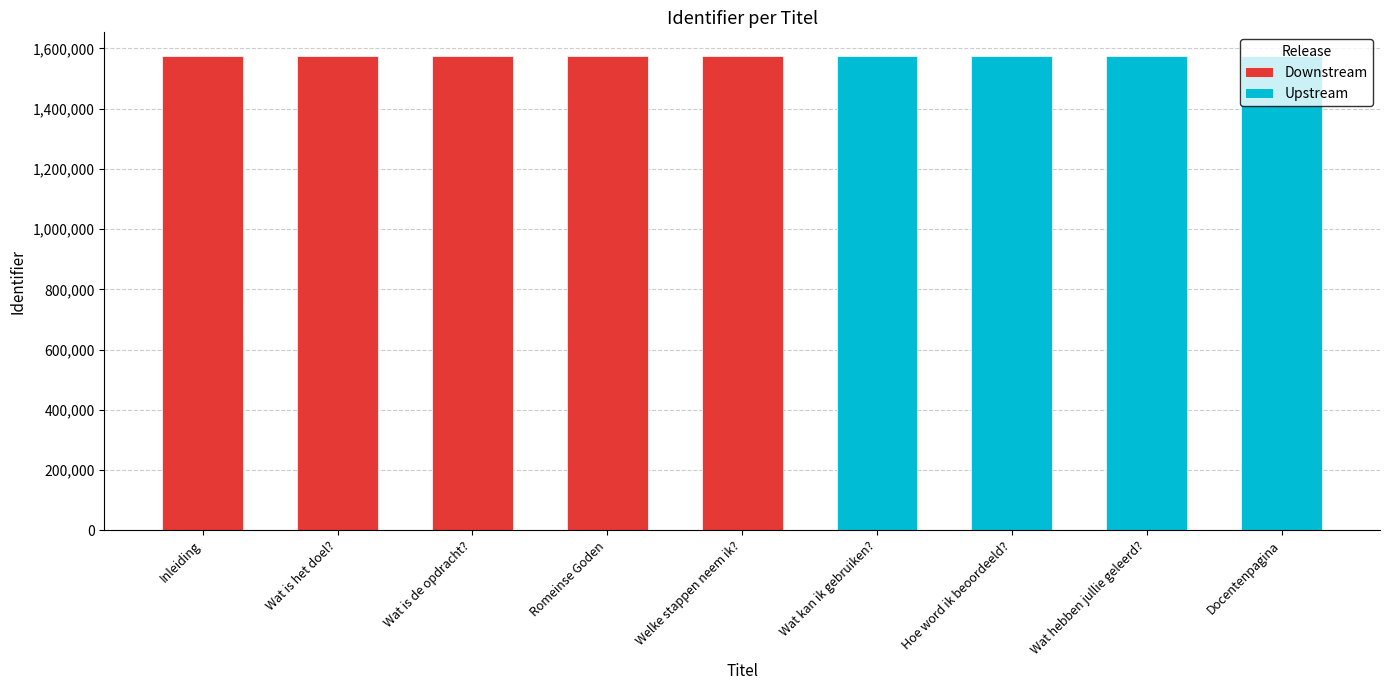

What is the ratio of the value at Docentenpagina to the value at Wat is de opdracht??

1.0